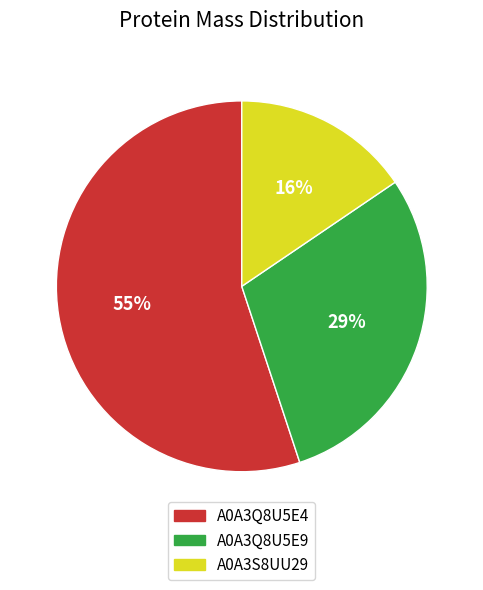

Approximately how many times larger is the value at A0A3Q8U5E4 compared to A0A3Q8U5E9?

1.9